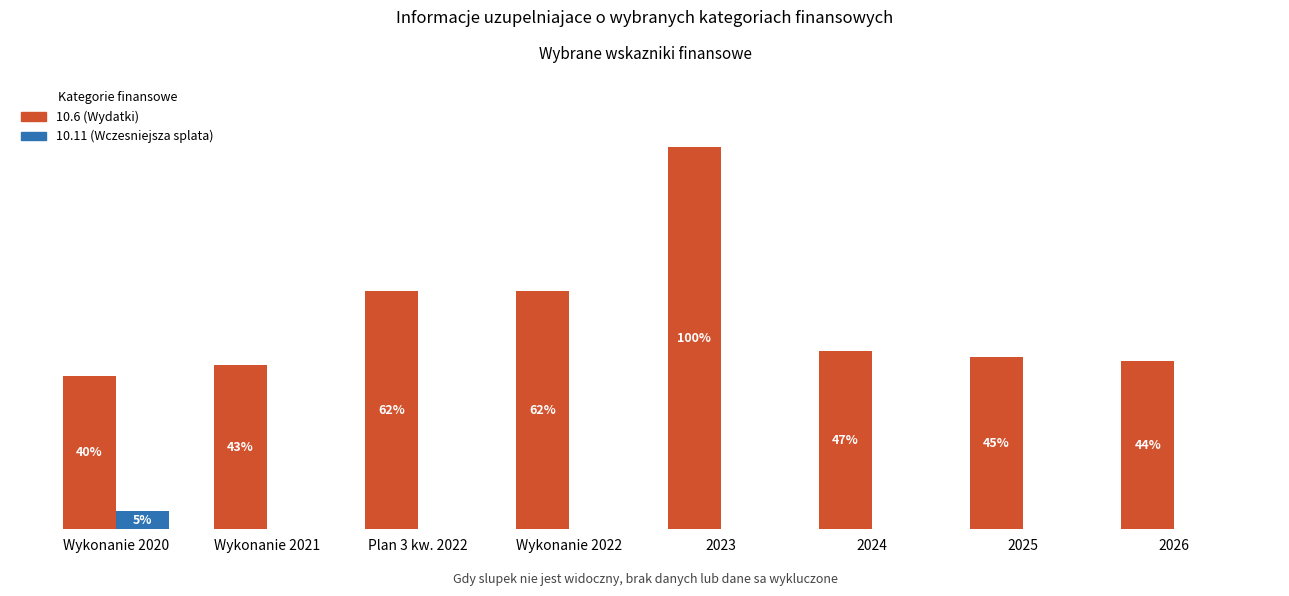

What is the sum of all 10.6 (Wydatki) values?

165418000.0